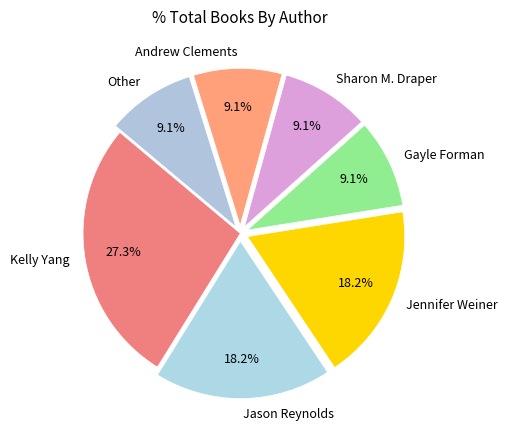

Which slice is the largest?

Kelly Yang